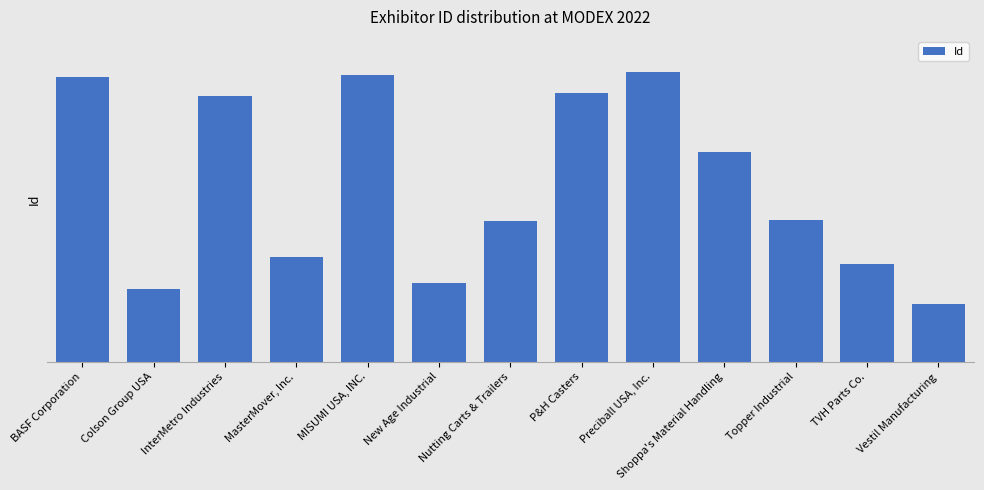

What is the difference between the maximum and second lowest values?

663